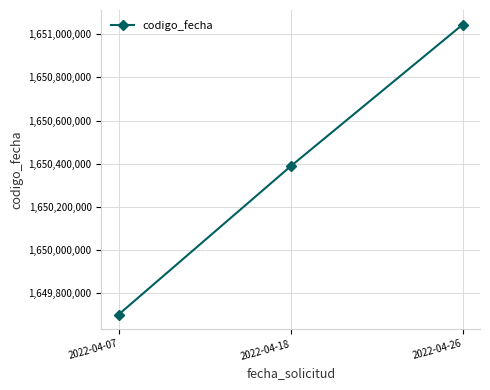

Reading left to right, what are all the values shown in this chart?

1649699941	1650388030	1651045725